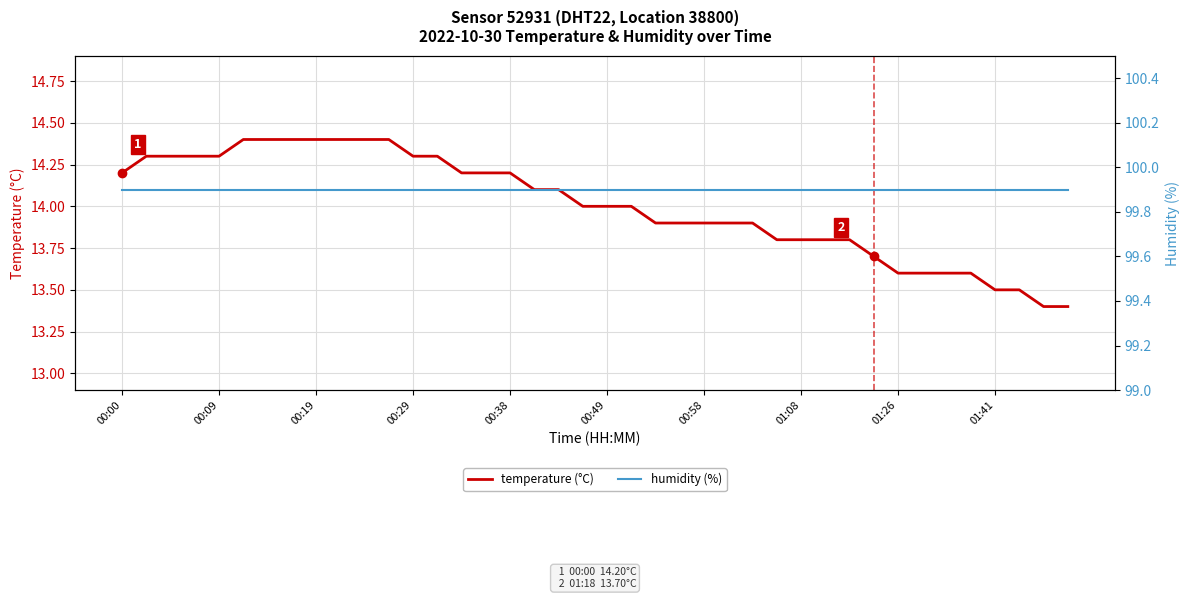

What is the value of the humidity (%) point at the 19th from the left?

99.9